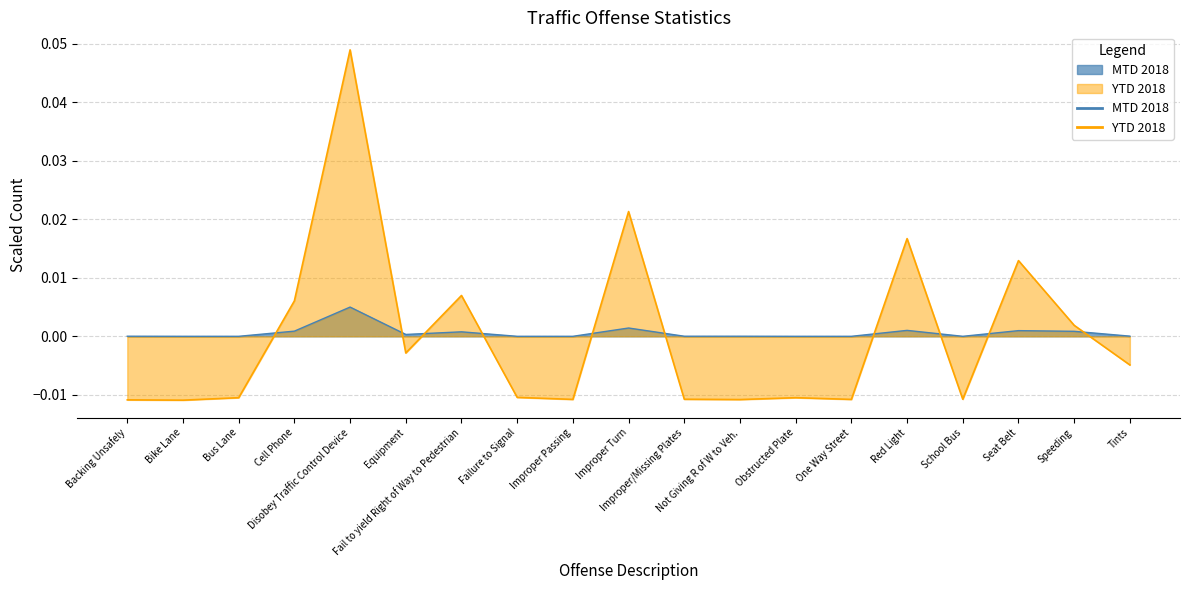

Rank the categories by MTD 2018 value from lowest to highest.

Bike Lane, Bus Lane, Failure to Signal, Improper Passing, Obstructed Plate, One Way Street, School Bus, Backing Unsafely, Improper/Missing Plates, Not Giving R of W to Veh., Tints, Equipment, Fail to yield Right of Way to Pedestrian, Speeding, Cell Phone, Seat Belt, Red Light, Improper Turn, Disobey Traffic Control Device